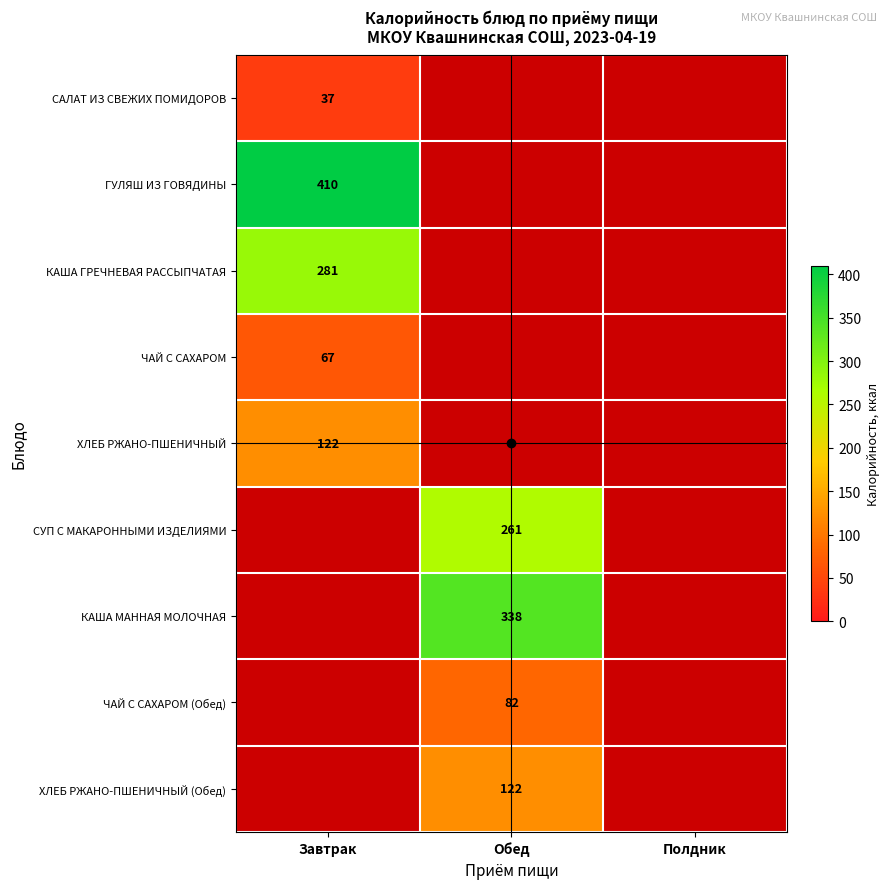

True or false: ГУЛЯШ ИЗ ГОВЯДИНЫ has a value of 410 at Завтрак.

True